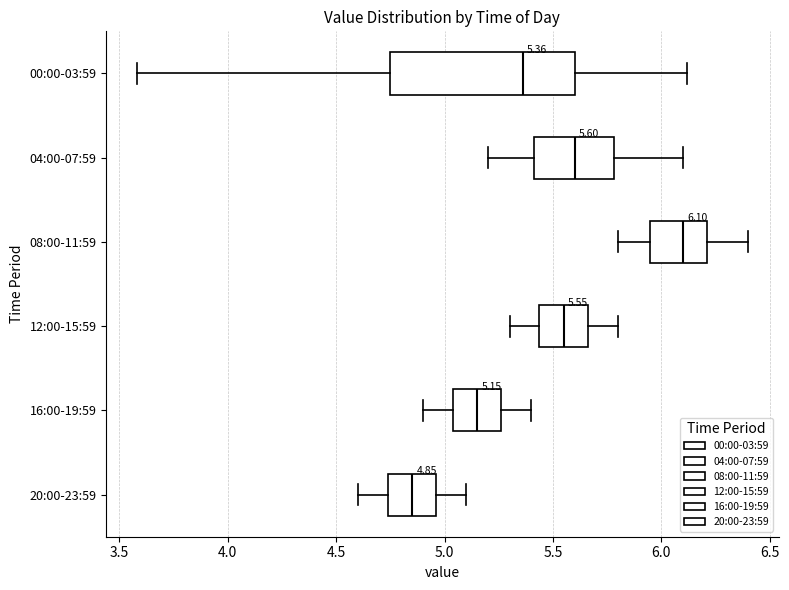

Comparing the boxes themselves (not the whiskers), which one is the widest?

00:00-03:59